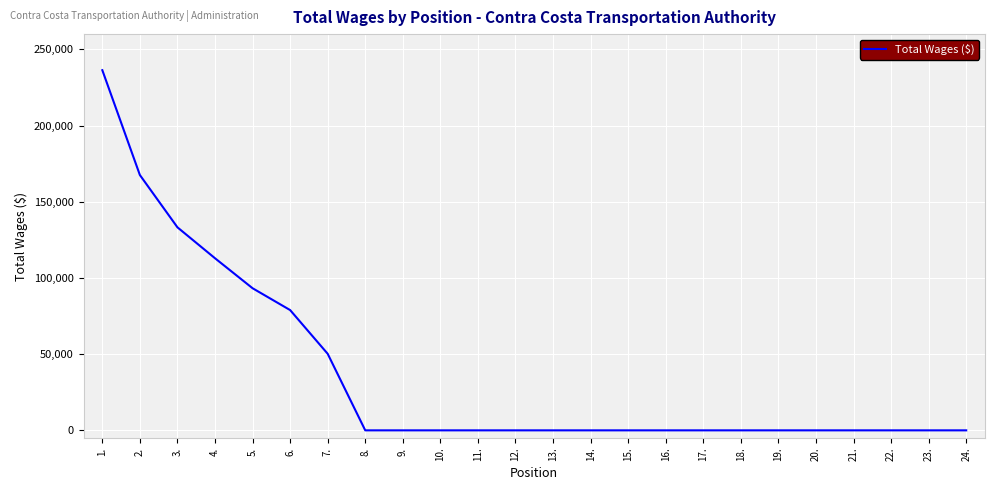

What is the average value?

36350